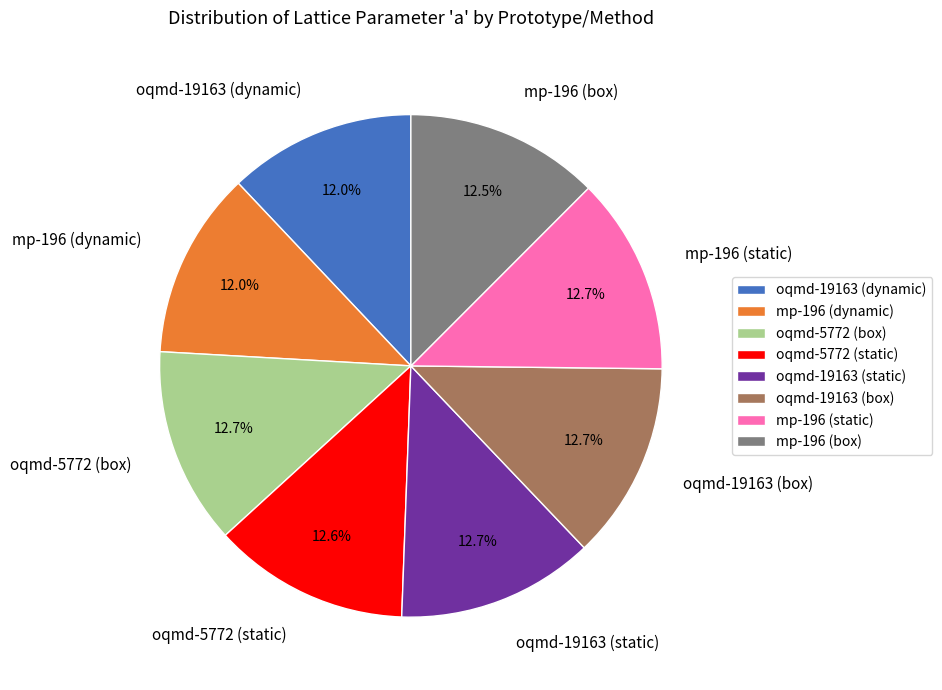

The mp-196 (static) slice represents 13% of the pie. True or false?

True